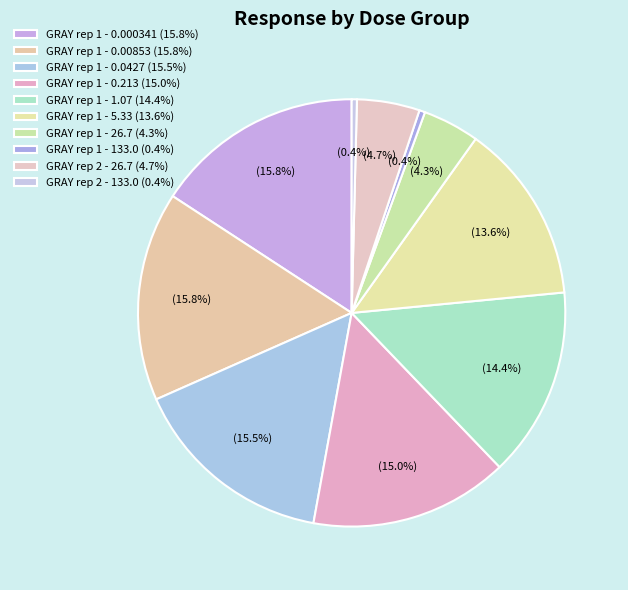

Which category has the smallest portion of the pie?

GRAY rep 2 - 133.0